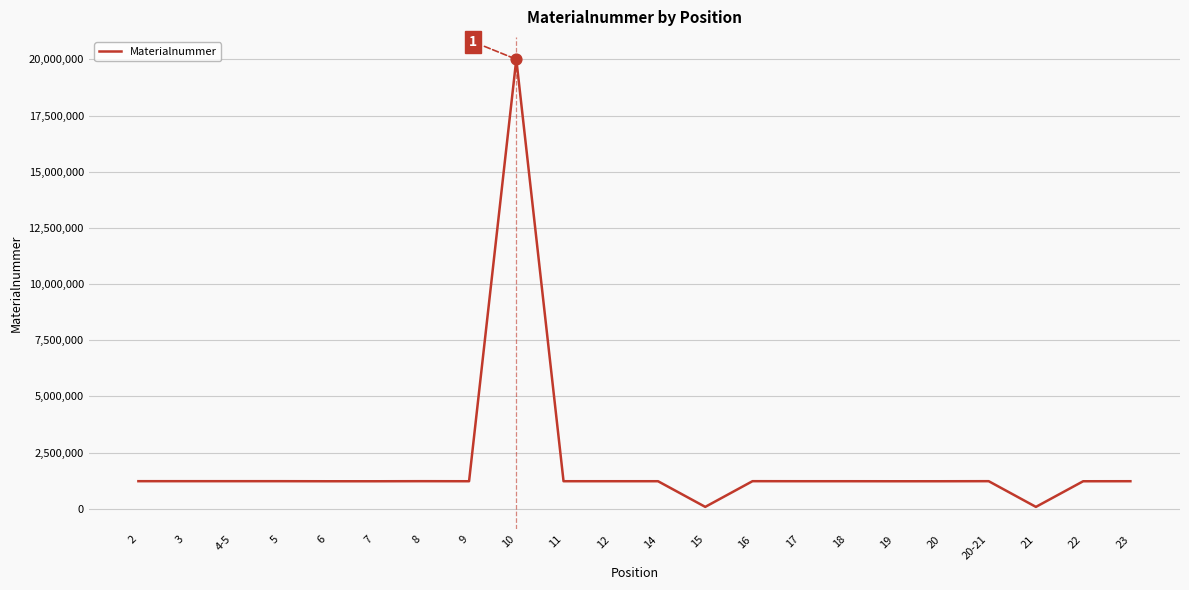

What is the change in value from 5 to 19?

-2928